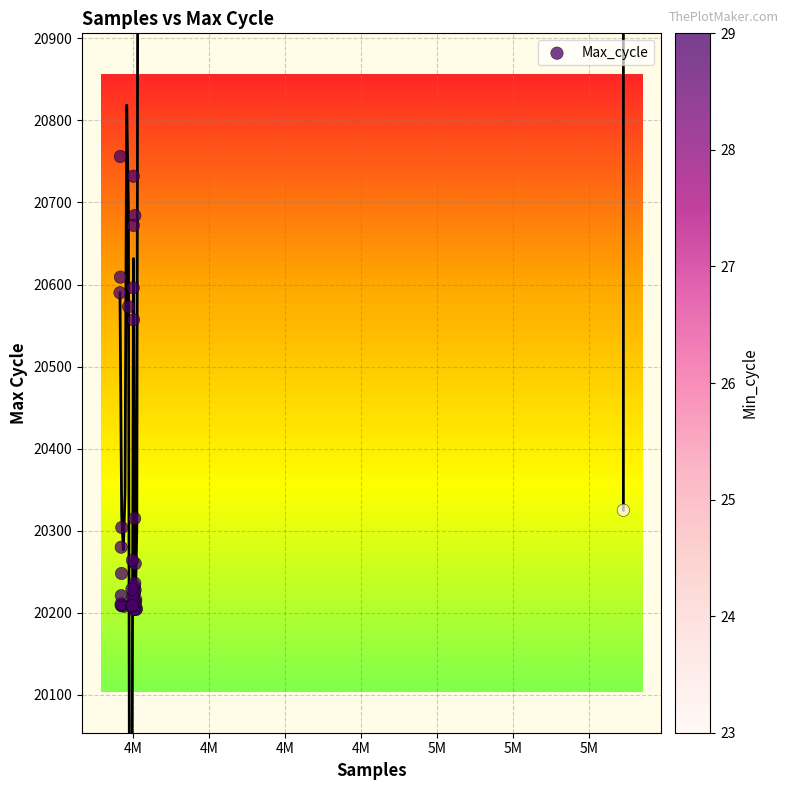

What Y value in the scatter plot is closest to 20480?

20557